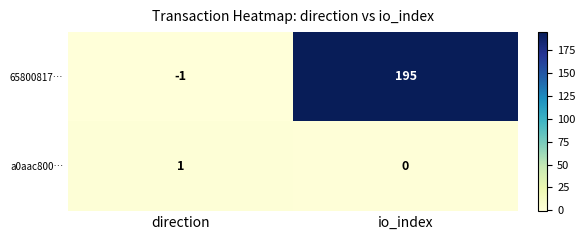

Which category has the highest value across all series?

io_index